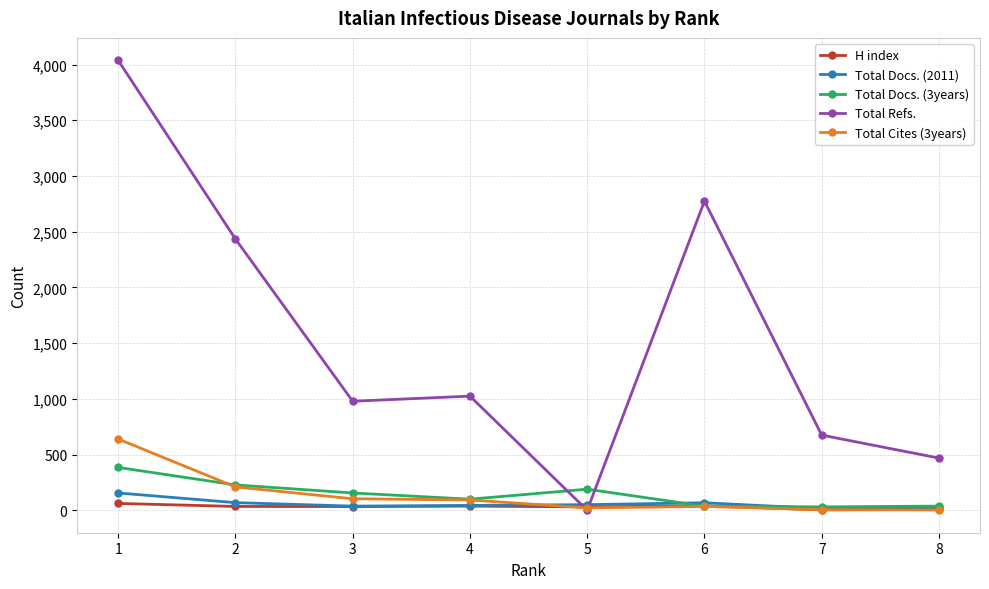

Between which two adjacent categories do Total Cites (3years) and Total Docs. (2011) first intersect?

4 and 5